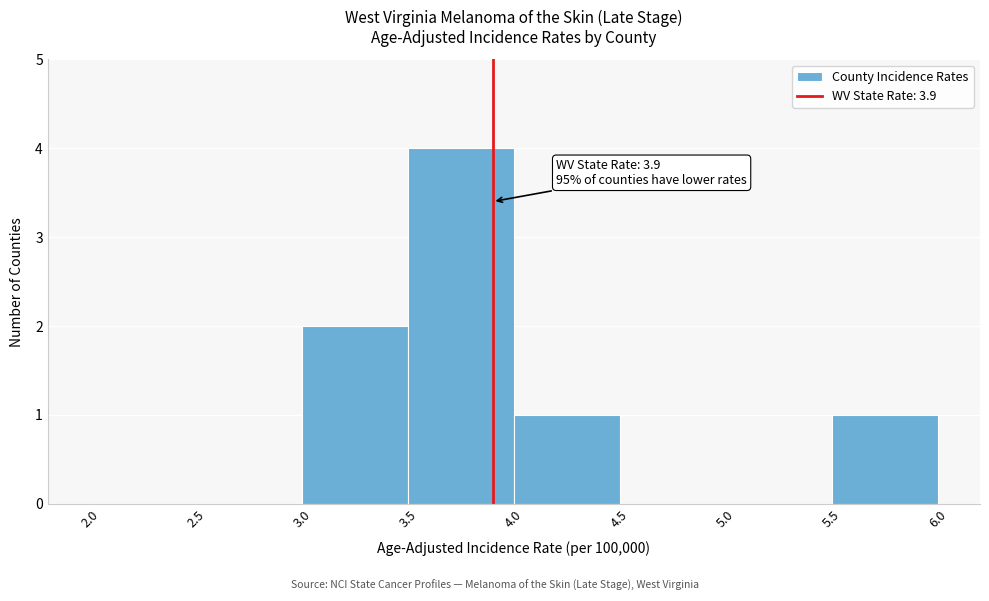

Over which range of the x-axis is the bar tallest?

3.5 to 4.0